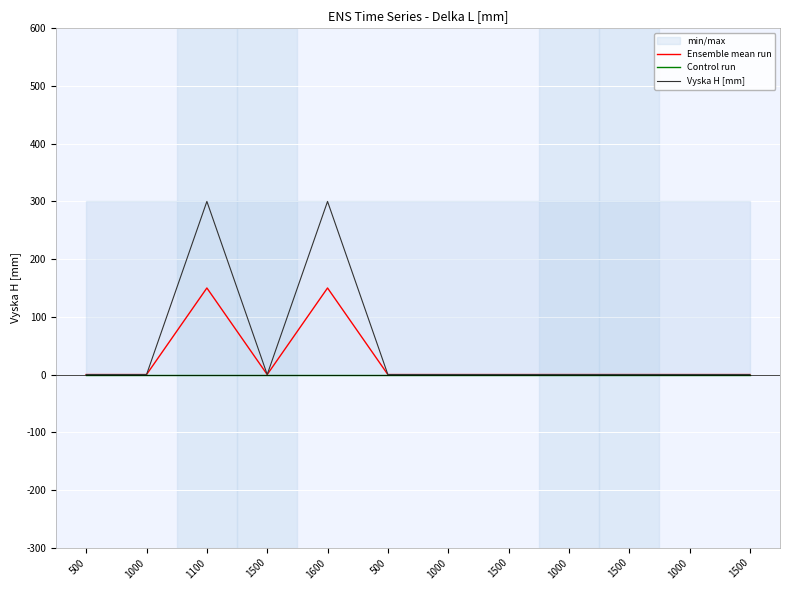

True or false: Control run and Vyska H [mm] cross at least once.

False